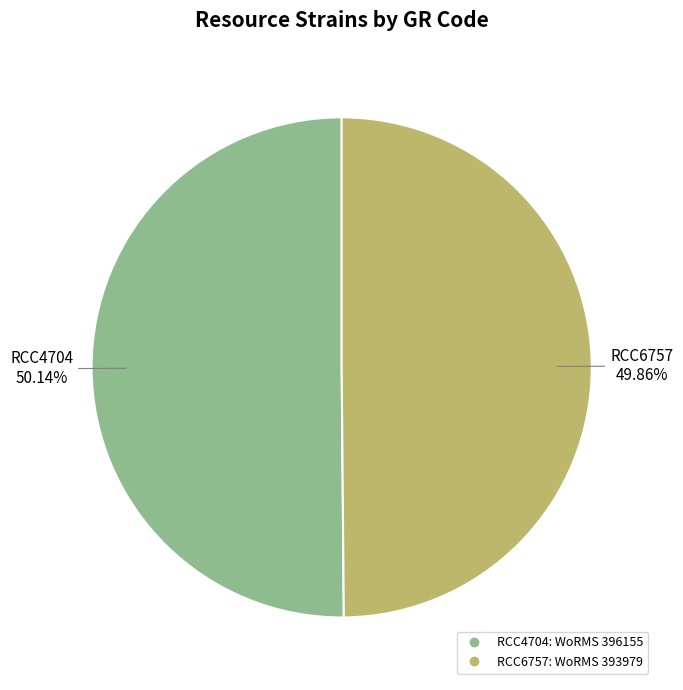

True or false: RCC4704 accounts for 50% of the total.

True